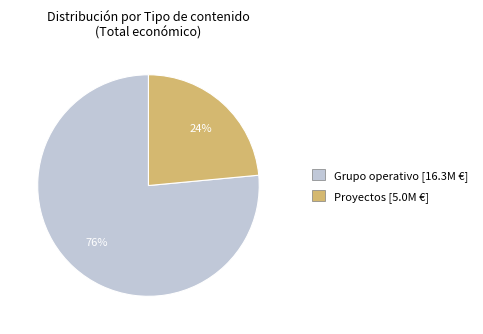

What is the smallest slice in the pie chart?

Proyectos